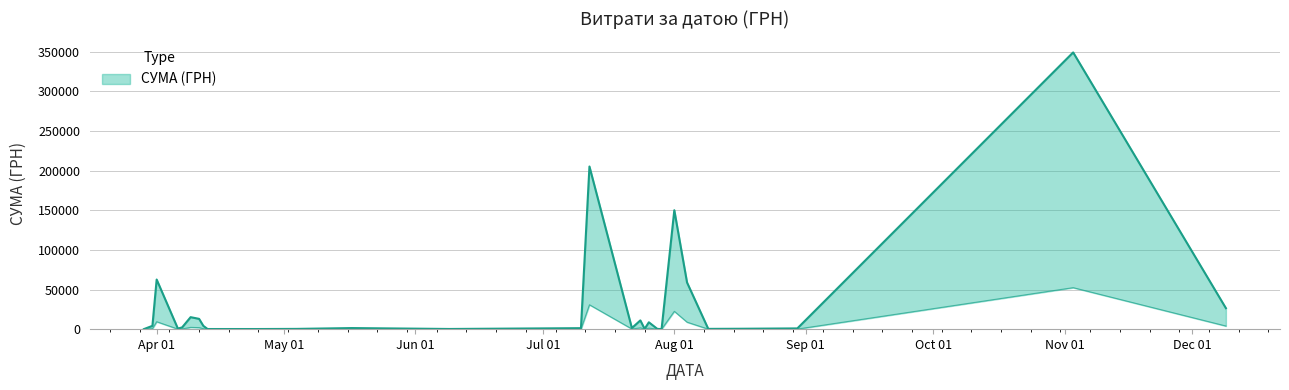

Reading left to right, transcribe all the data shown in this chart.

09.12.2016=26460.0	03.11.2016=348965.9	30.08.2016=944.7	16.08.2016=499.0	09.08.2016=361.8	04.08.2016=58863.1	01.08.2016=149961.7	29.07.2016=97.8	28.07.2016=331.6	26.07.2016=8661.0	25.07.2016=323.2	24.07.2016=11055.8	24.07.2016=11.2	22.07.2016=1422.8	12.07.2016=205084.5	10.07.2016=1250.0	09.06.2016=240.0	17.05.2016=1374.9	04.05.2016=340.5	25.04.2016=179.6	13.04.2016=173.9	12.04.2016=877.8	12.04.2016=3267.0	11.04.2016=7247.6	11.04.2016=5755.0	09.04.2016=6700.0	09.04.2016=361.8	09.04.2016=5803.2	09.04.2016=2271.1	07.04.2016=1070.9	07.04.2016=869.0	07.04.2016=290.4	06.04.2016=714.6	01.04.2016=28492.0	01.04.2016=30651.9	01.04.2016=3446.3	31.03.2016=1792.1	31.03.2016=963.6	31.03.2016=1422.9	29.03.2016=97.8